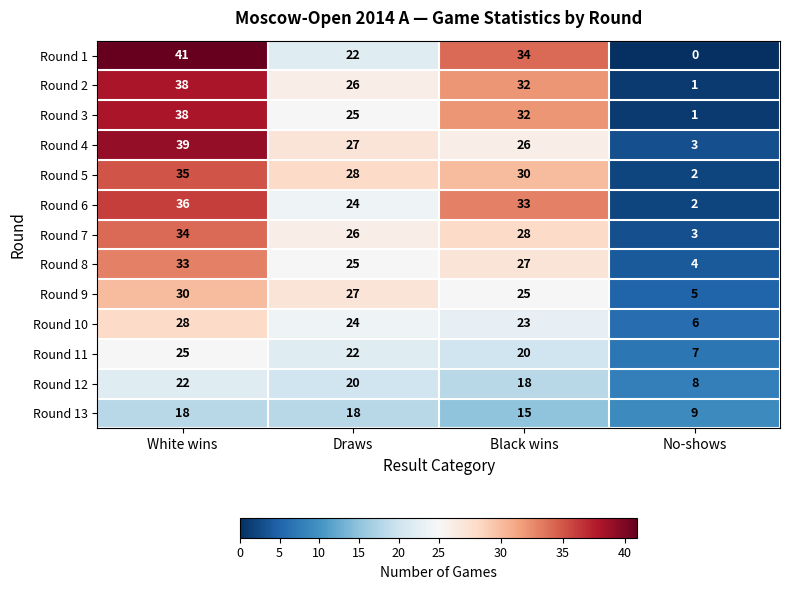

The value of Round 11 at No-shows is 7. True or false?

True